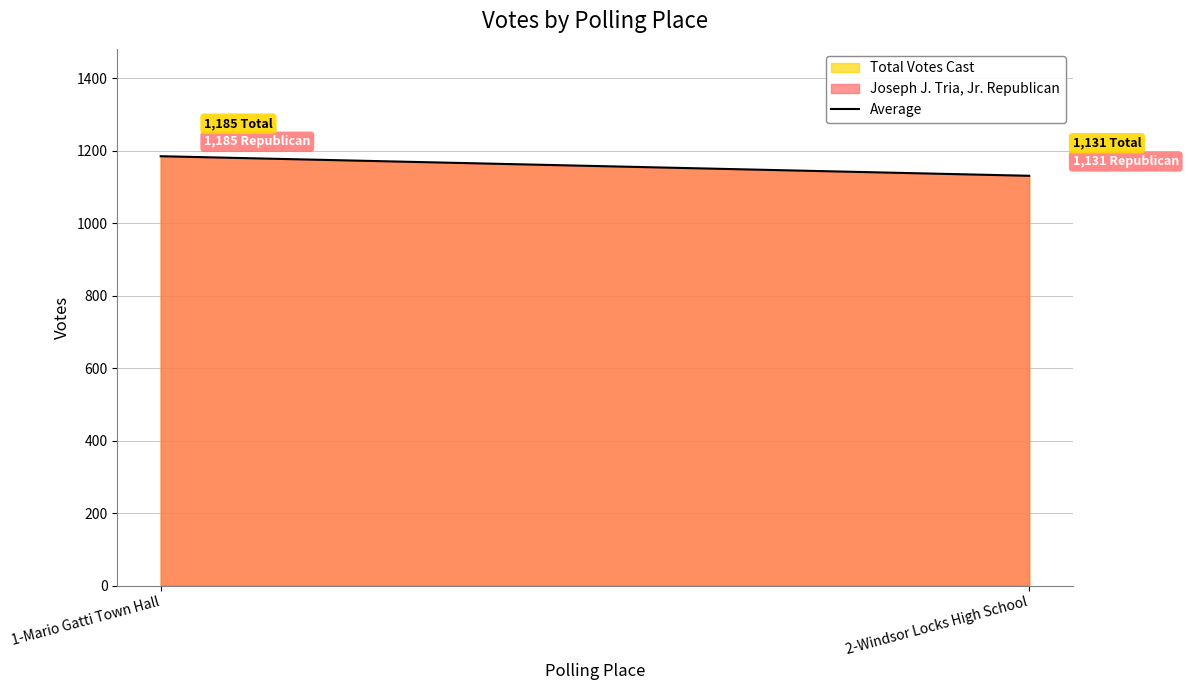

Which has a higher value, 1-Mario Gatti Town Hall or 2-Windsor Locks High School?

1-Mario Gatti Town Hall